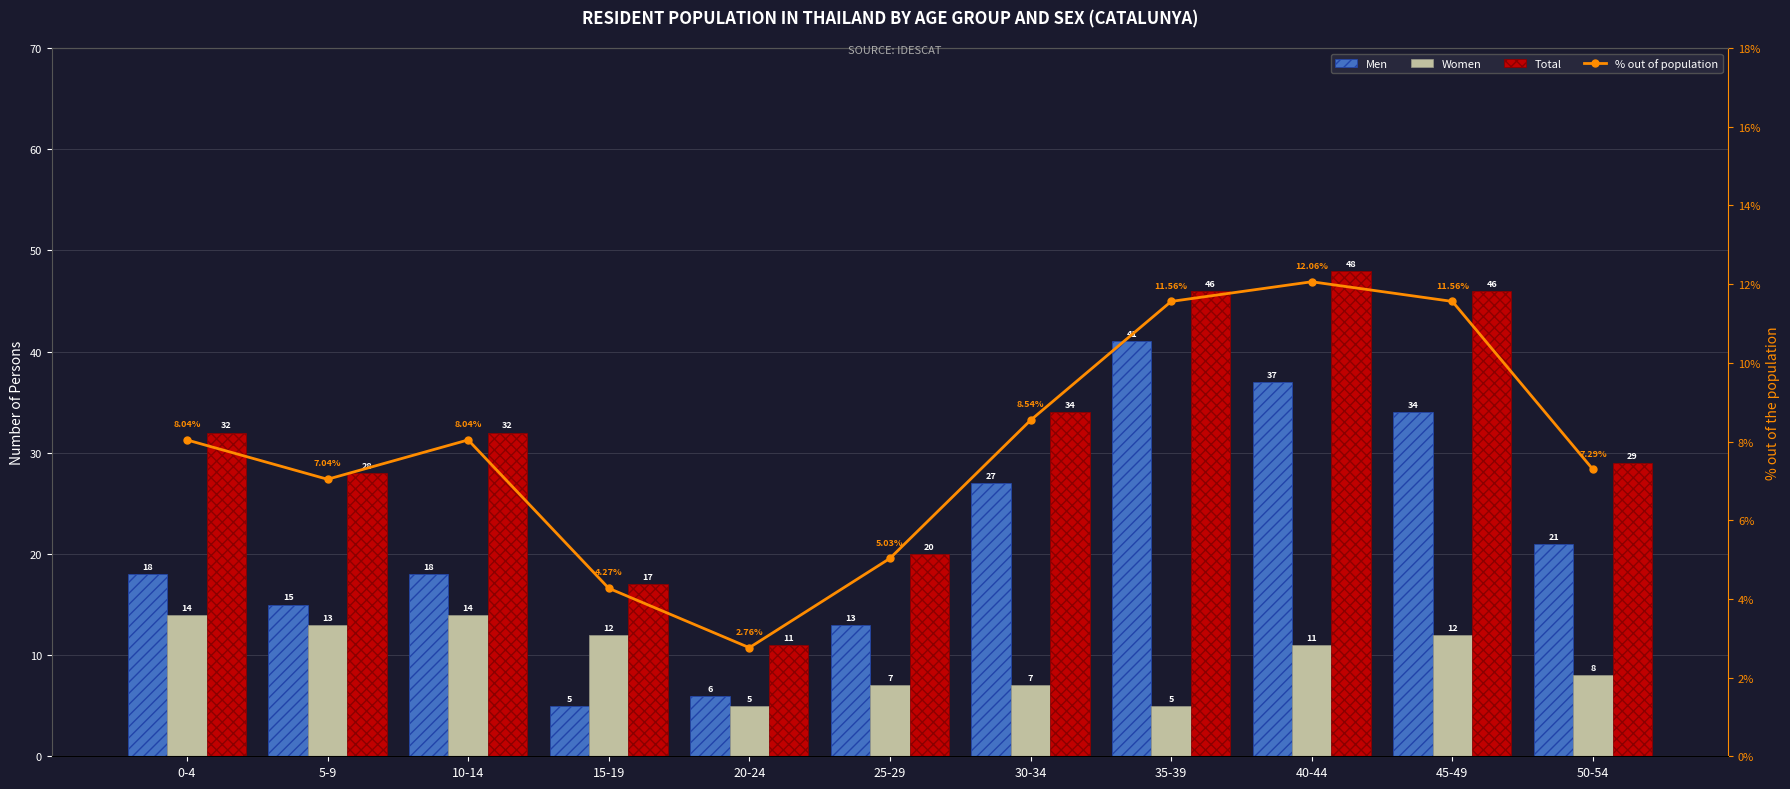

True or false: Men has a value of 11.3 at 0-4.

False